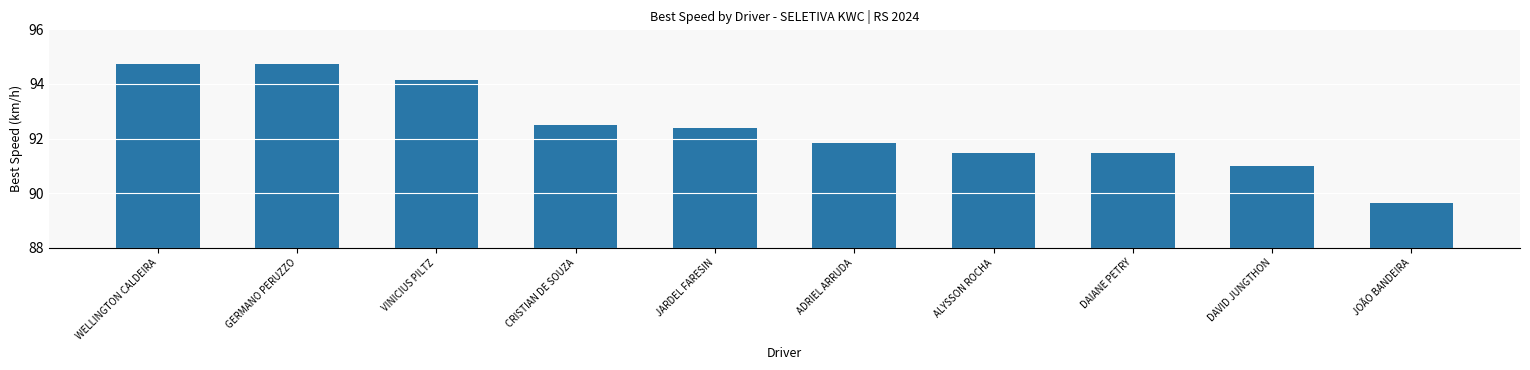

At which label is the value closest to 92?

ADRIEL ARRUDA